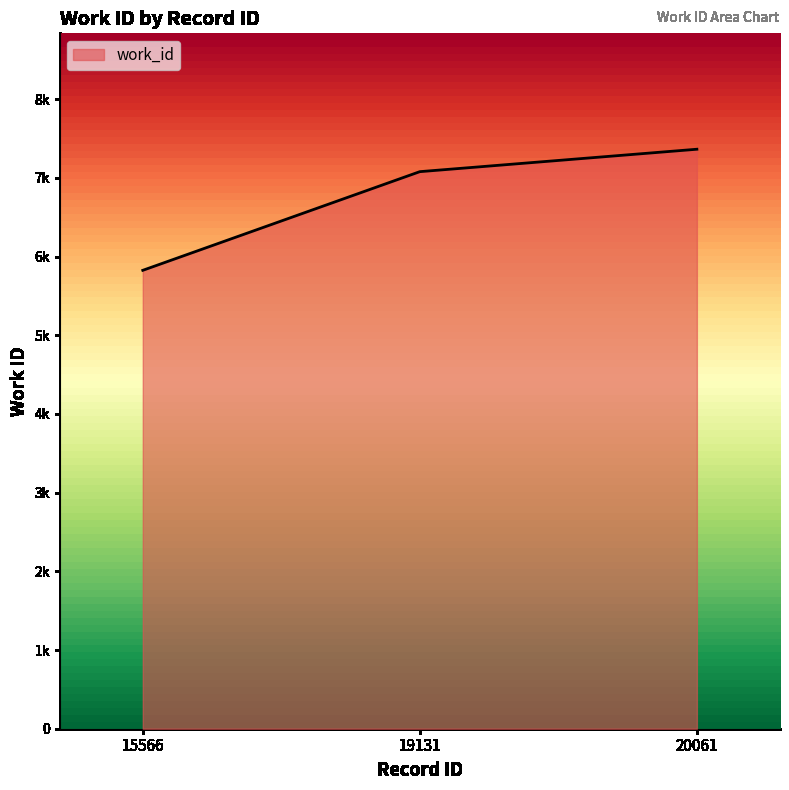

Does the chart display data point markers on the line(s)?

No